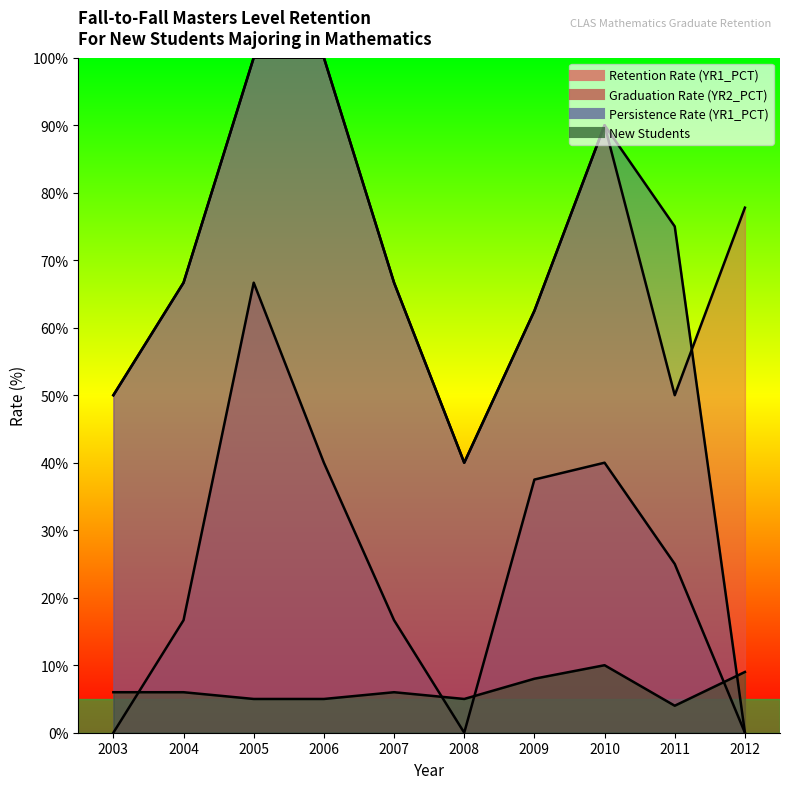

Reading right to left, extract all data points from this chart.

Retention Rate (YR1_PCT): 77.8	50.0	90.0	62.5	40.0	66.7	100.0	100.0	66.7	50.0
Graduation Rate (YR2_PCT): 0.0	25.0	40.0	37.5	0.0	16.7	40.0	66.7	16.7	0.0
Persistence Rate (YR1_PCT): 0.0	75.0	90.0	62.5	40.0	66.7	100.0	100.0	66.7	50.0
New Students: 9.0	4.0	10.0	8.0	5.0	6.0	5.0	5.0	6.0	6.0